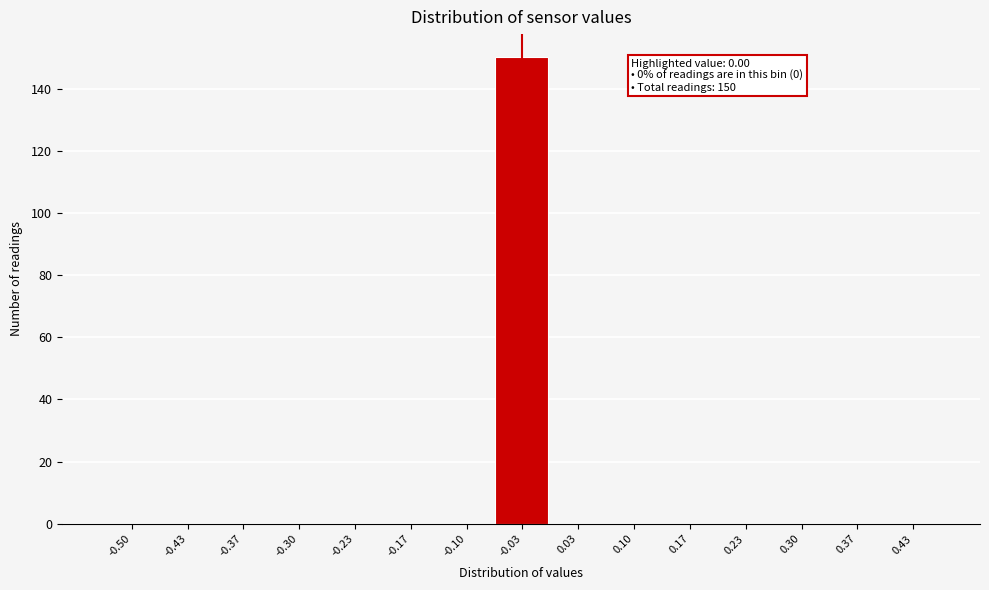

Reading left to right, transcribe all the data shown in this chart.

-0.50=0	-0.43=0	-0.37=0	-0.30=0	-0.23=0	-0.17=0	-0.10=0	-0.03=150	0.03=0	0.10=0	0.17=0	0.23=0	0.30=0	0.37=0	0.43=0